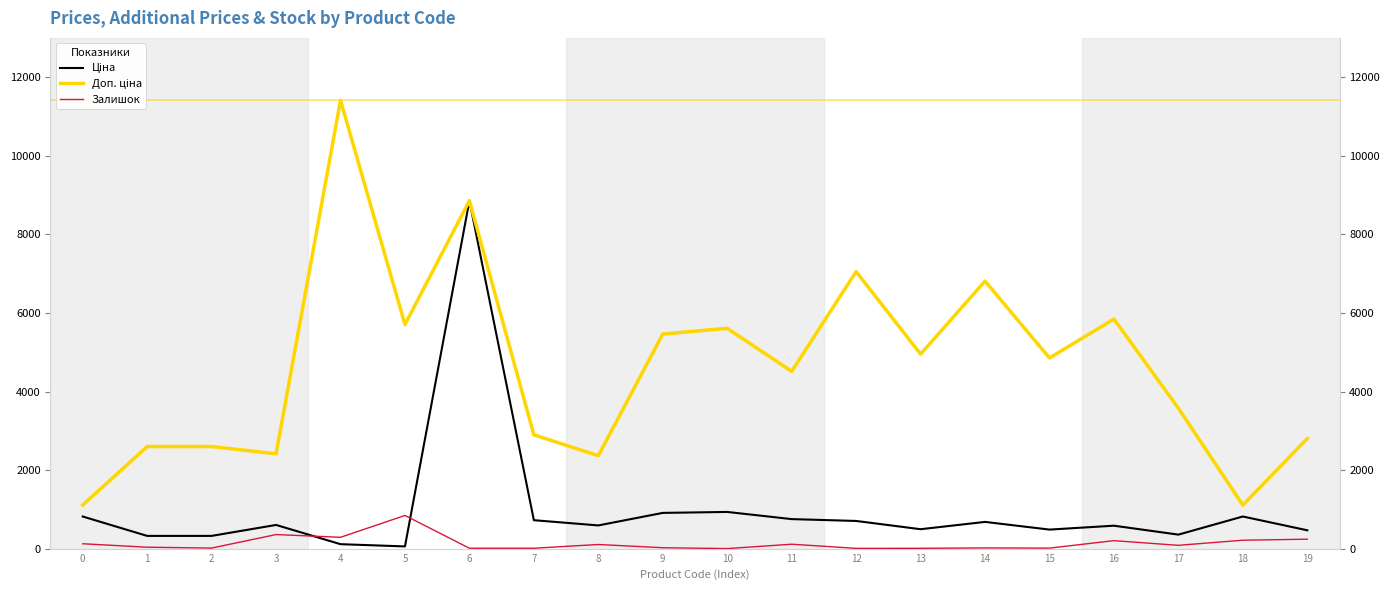

How many categories are shown in the chart?

20